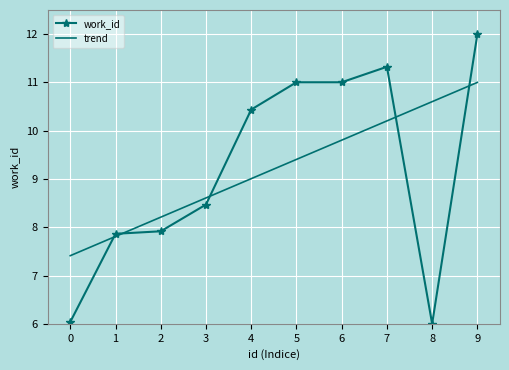

Where do work_id and trend first cross each other?

0 and 1